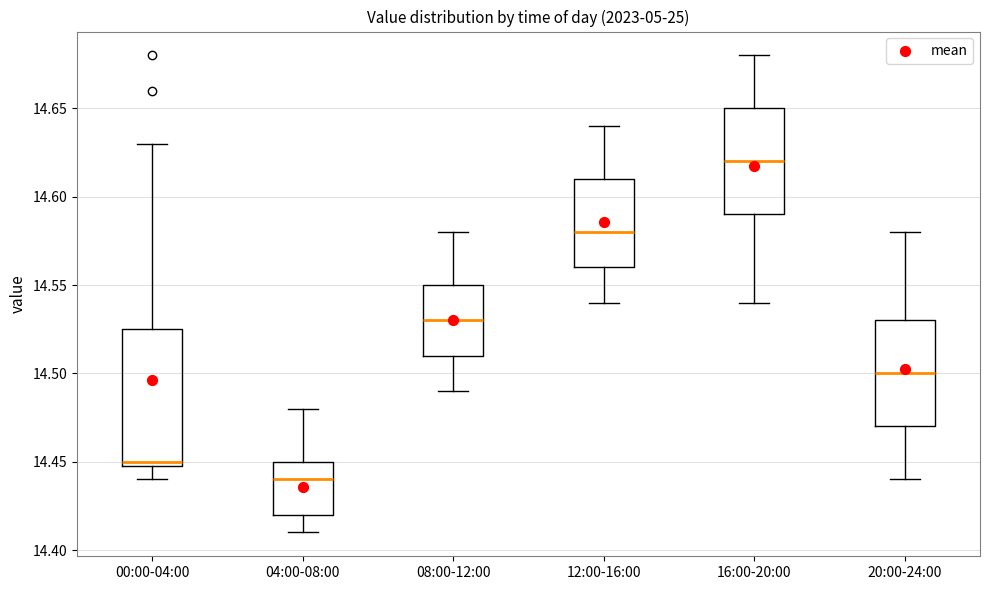

Reading left to right, transcribe this box plot: for each box, give where its median line is, the range the box spans, and where its two whiskers end, as read against the y-axis. The values are not printed on the chart, so give them approximately, as read against the axis.

00:00-04:00: median 14.450 (just above the box's lower edge), box 14.450 to 14.525, whiskers 14.440 to 14.630
04:00-08:00: median 14.440, box 14.420 to 14.450, whiskers 14.410 to 14.480
08:00-12:00: median 14.530, box 14.510 to 14.550, whiskers 14.490 to 14.580
12:00-16:00: median 14.580, box 14.560 to 14.610, whiskers 14.540 to 14.640
16:00-20:00: median 14.620, box 14.590 to 14.650, whiskers 14.540 to 14.680
20:00-24:00: median 14.500, box 14.470 to 14.530, whiskers 14.440 to 14.580